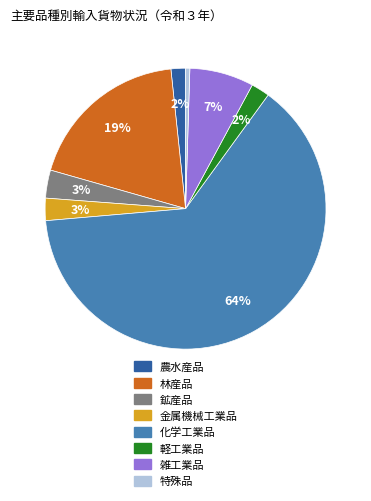

True or false: 林産品 accounts for 19% of the total.

True